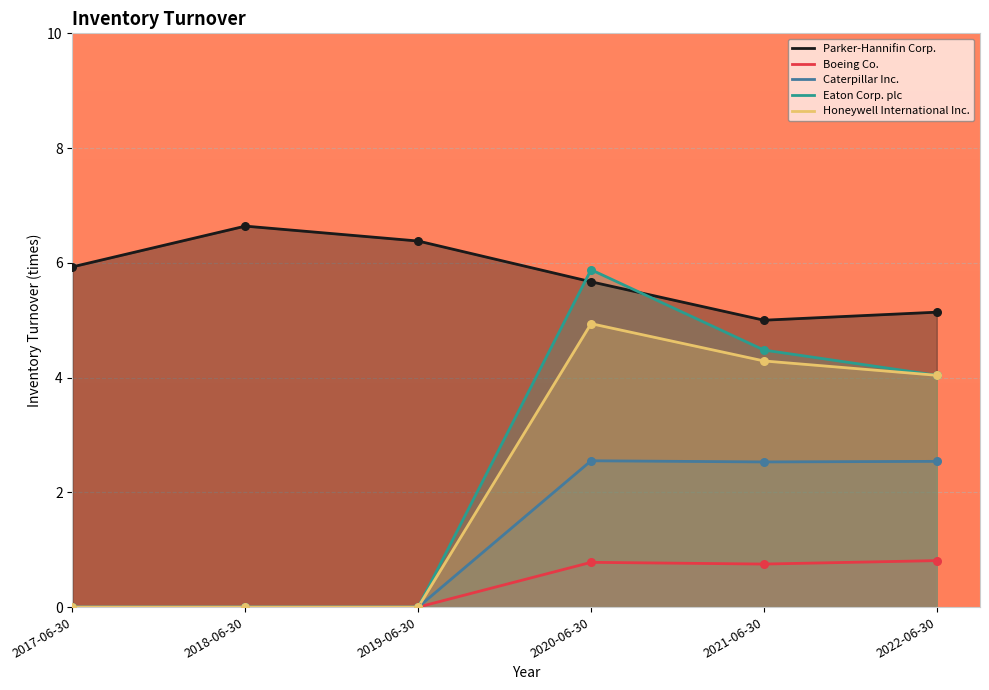

At which category is the sum across all series the highest?

2020-06-30